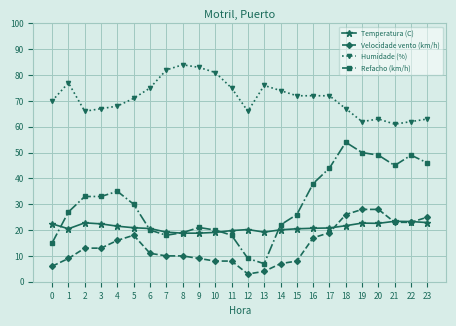

What is the total value across all series at 19?

162.7